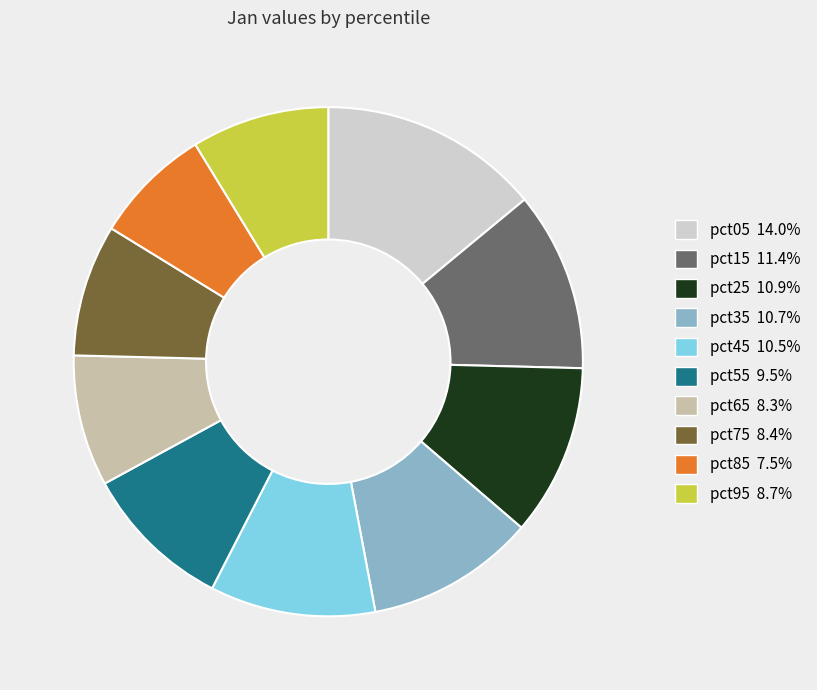

How many slices are in this pie chart?

10